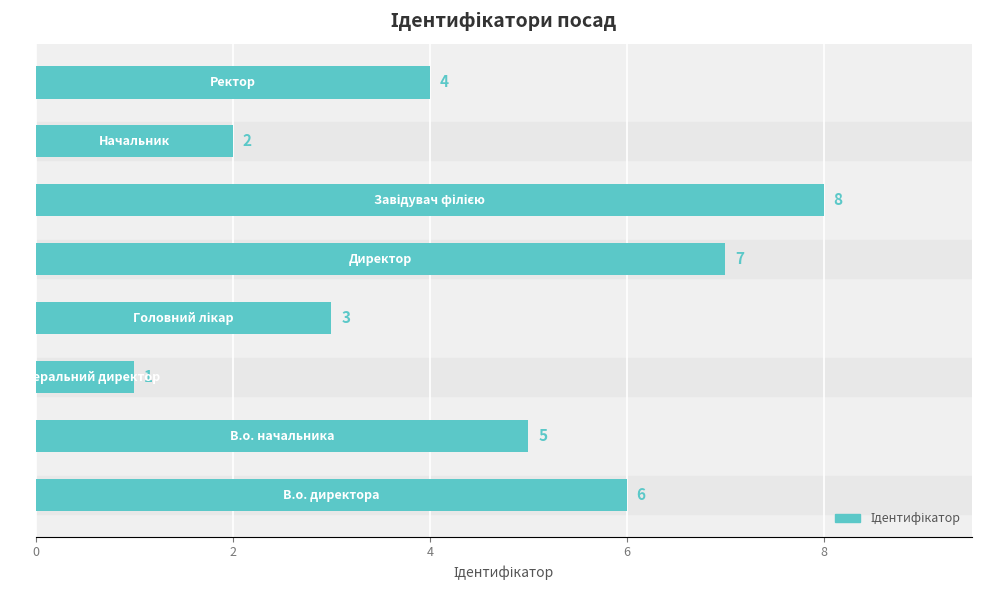

What is the difference between the maximum and minimum values?

7